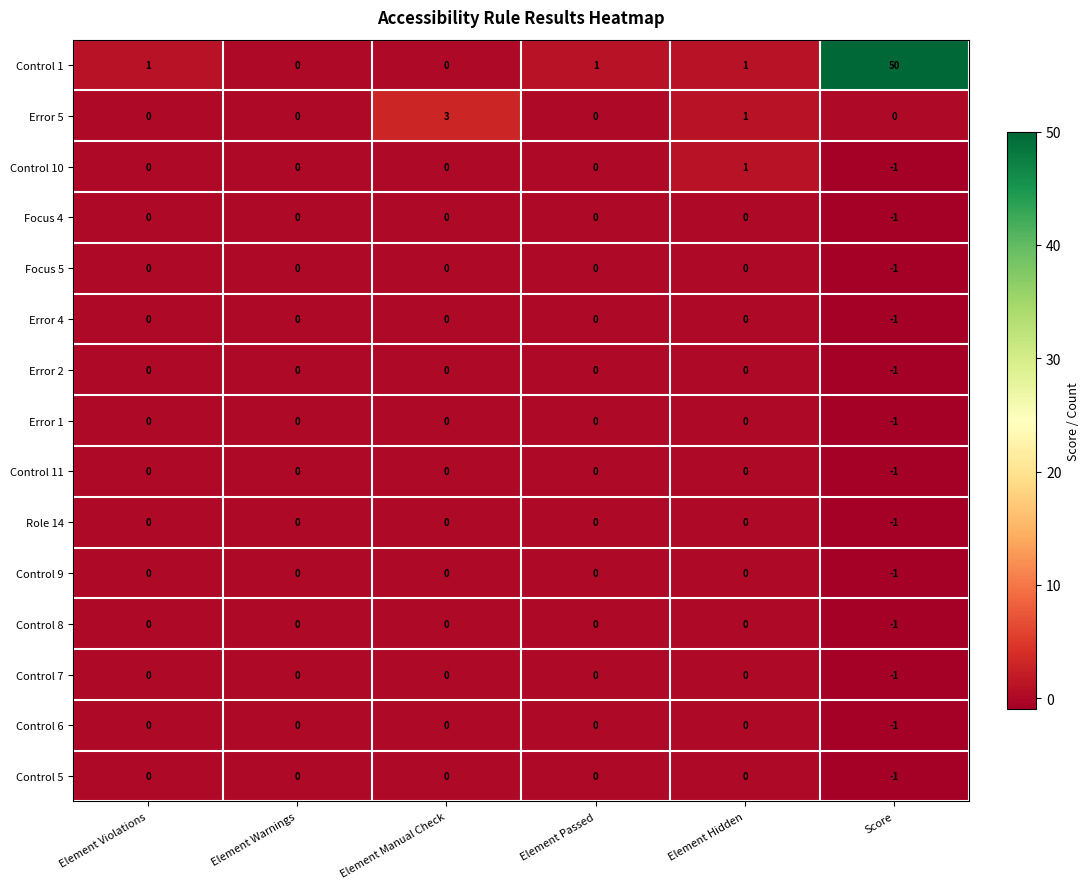

True or false: Control 1 has a value of 0 at Element Hidden.

False